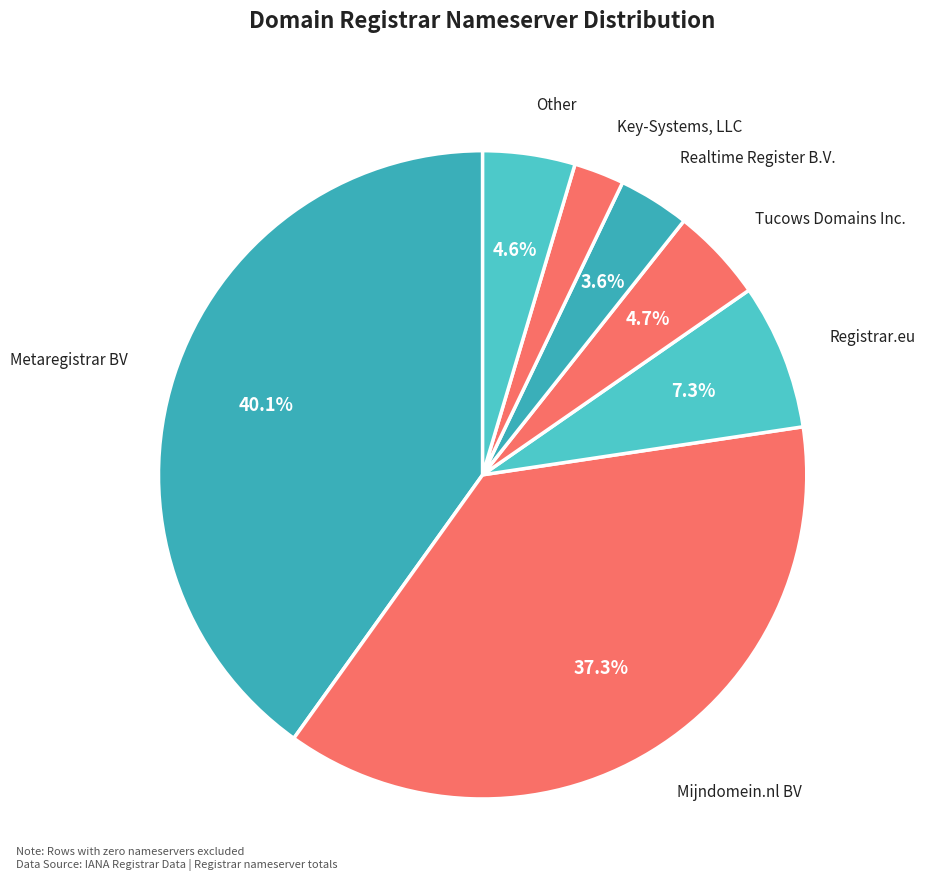

Count the number of slices in the pie.

7